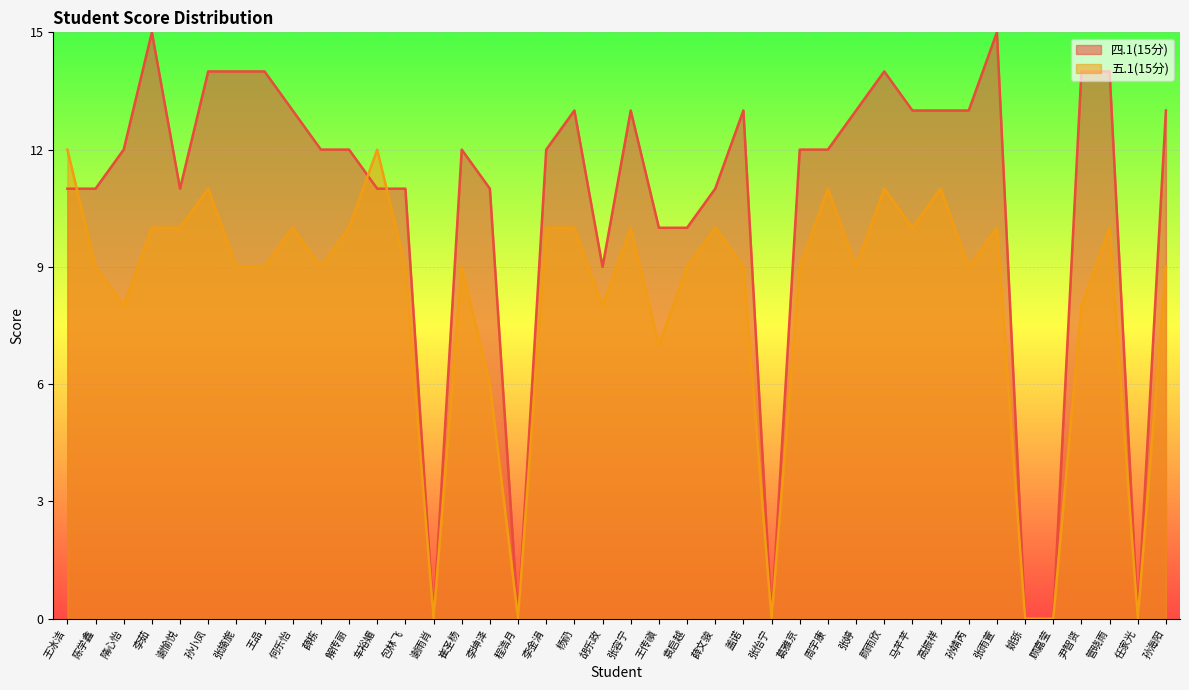

At which category does 五.1(15分) reach its first local valley?

隋心怡